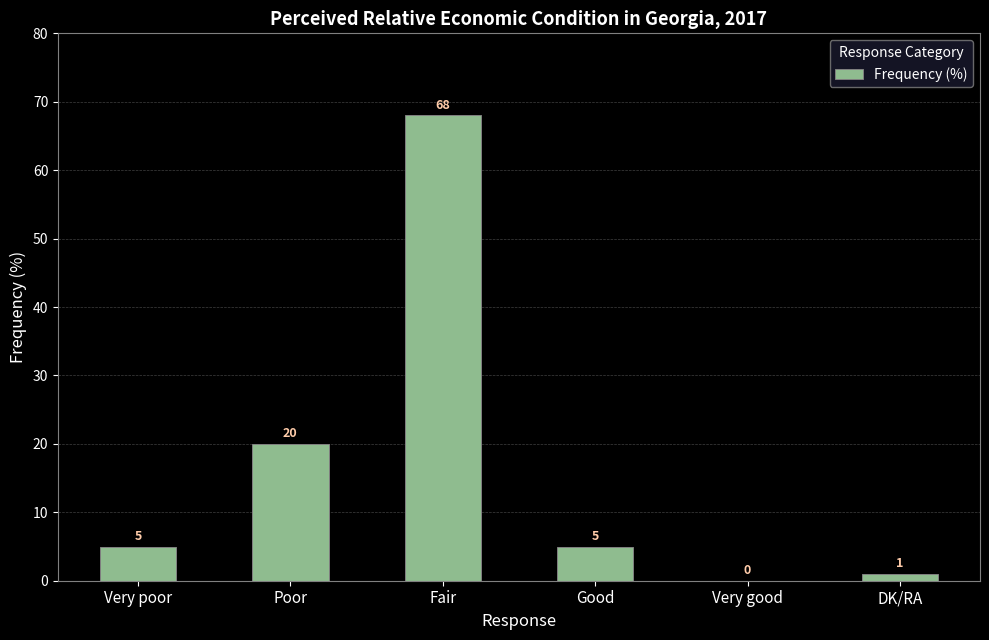

What is the maximum value shown in the chart?

68